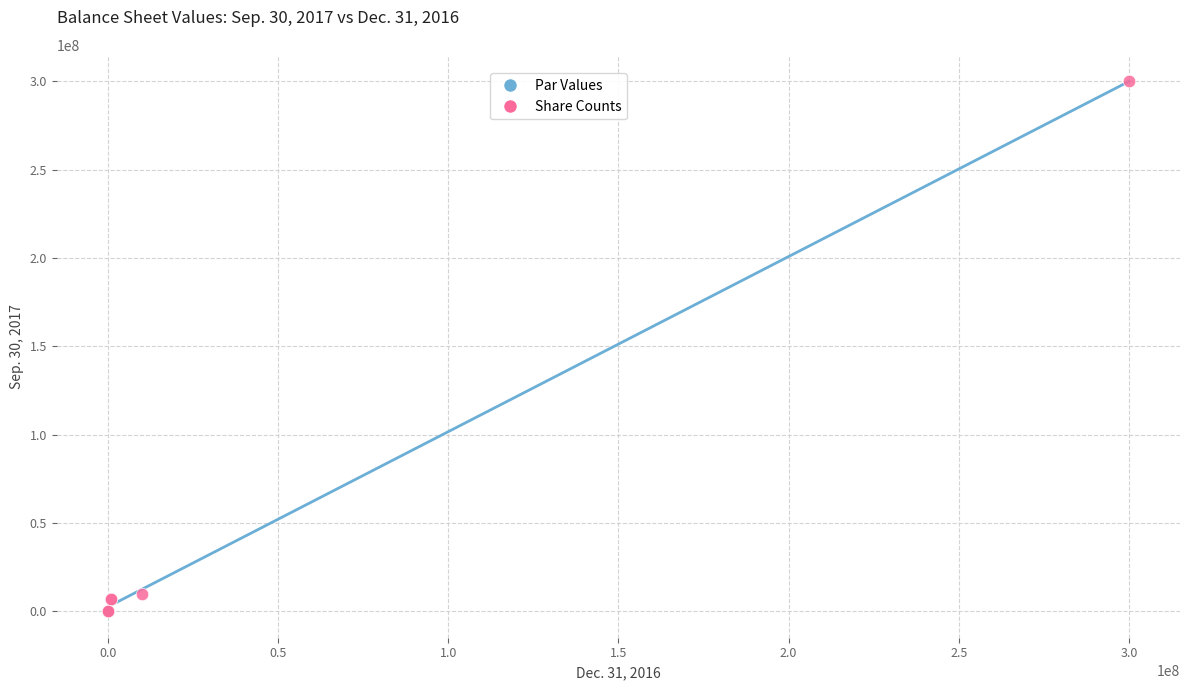

Which series contains the highest Y value?

Share Counts